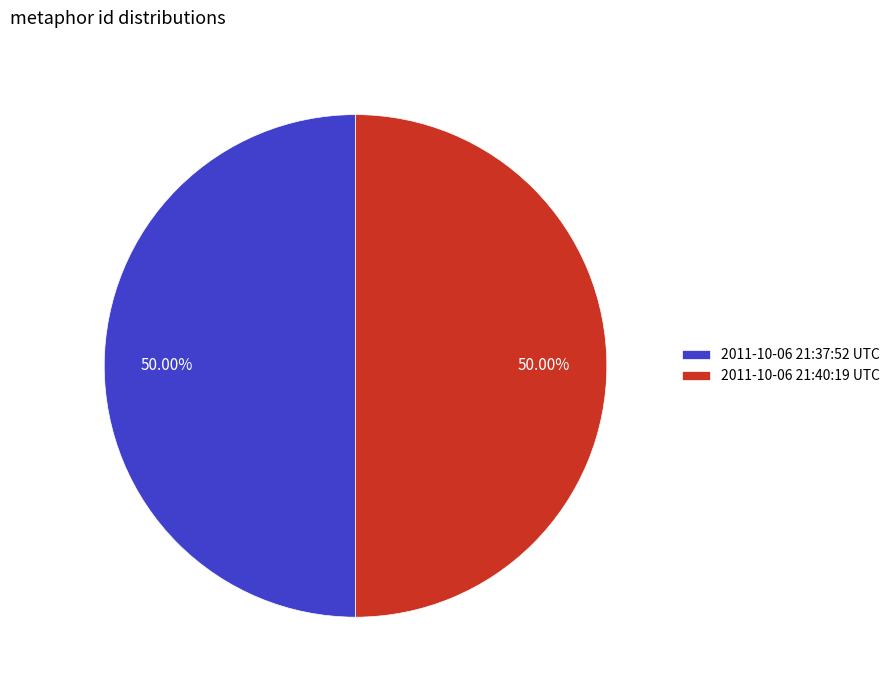

Do 2011-10-06 21:37:52 UTC and 2011-10-06 21:40:19 UTC together represent more than half of the pie?

Yes